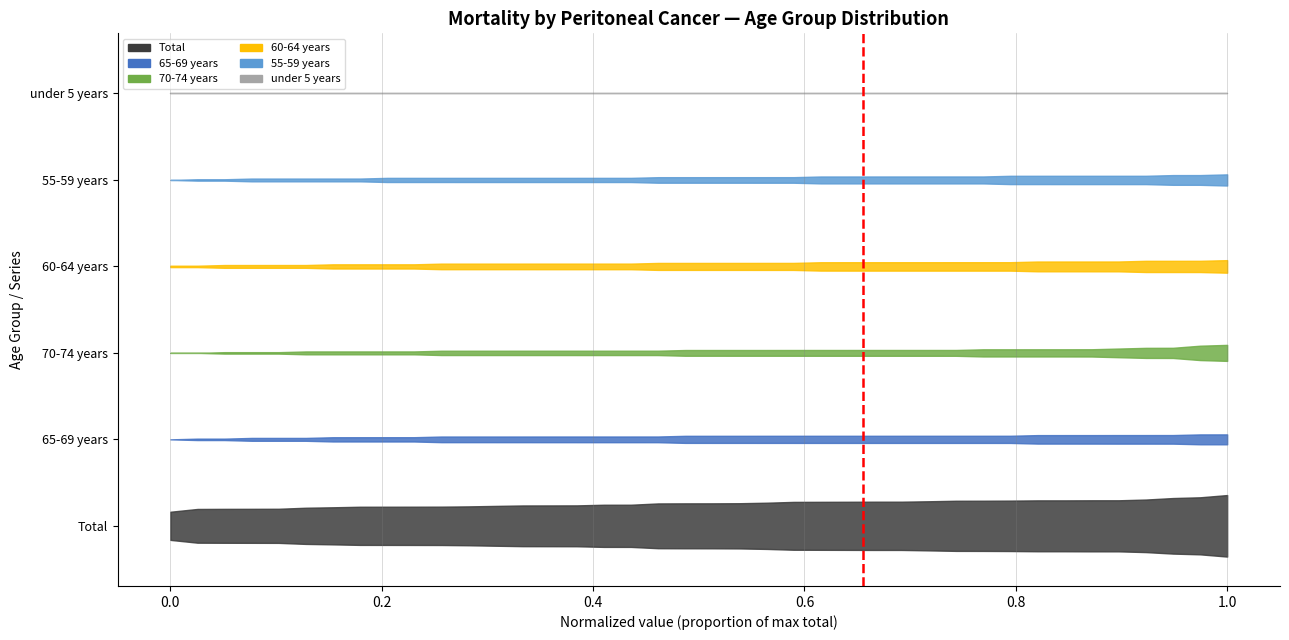

Read the value at 0.0.

1